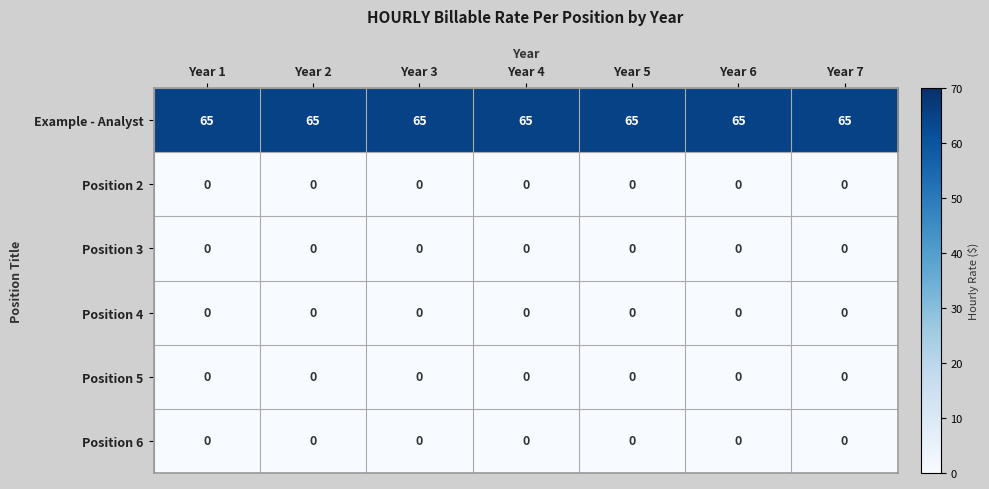

Which series has the largest total across all categories?

Example - Analyst